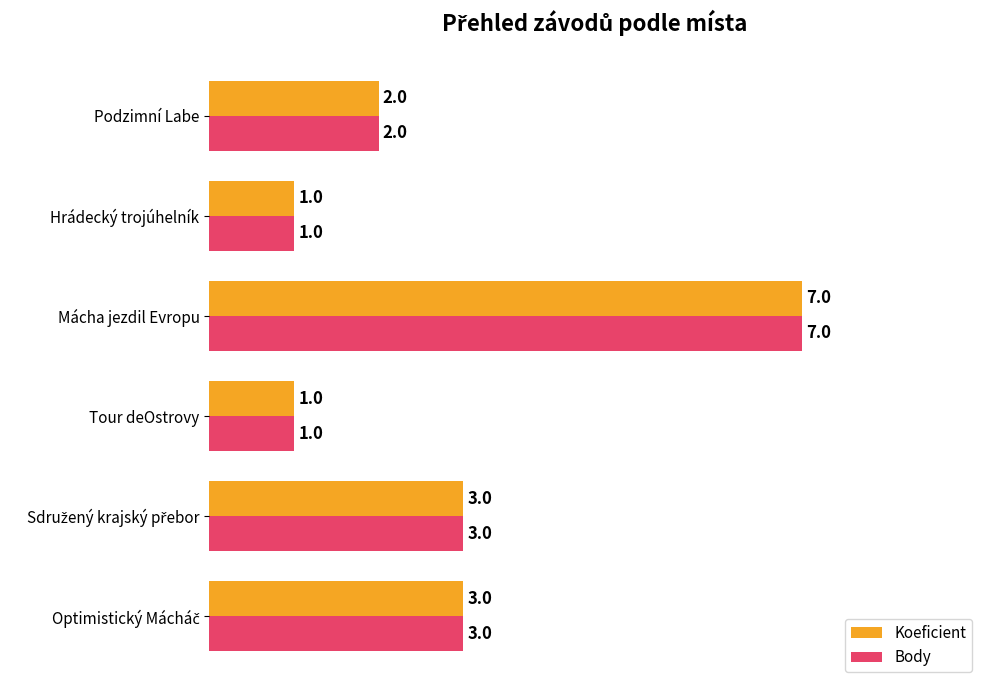

How many Body values are between 1 and 3?

5